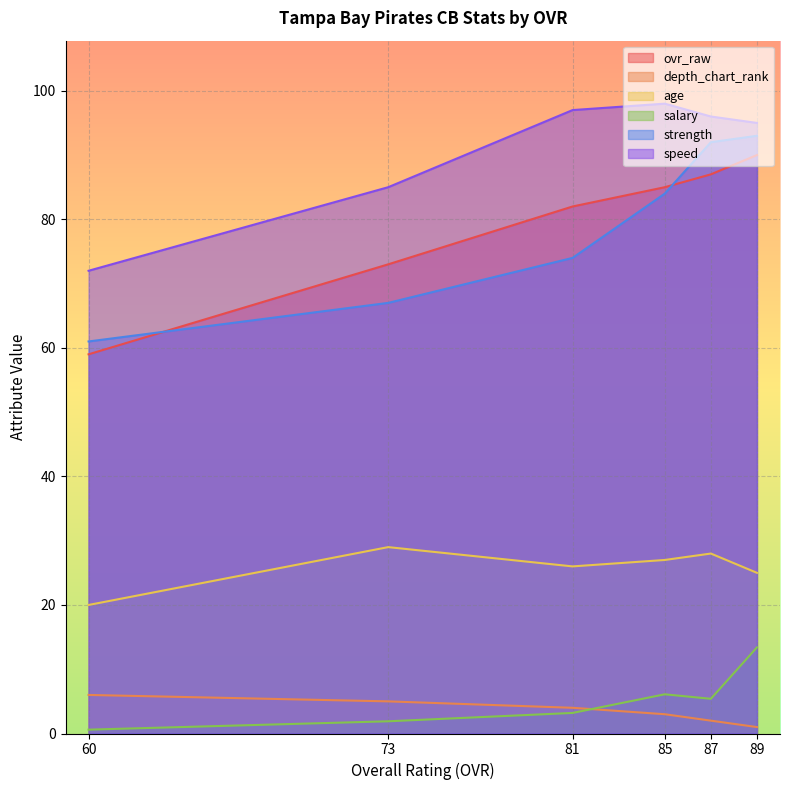

What is the greatest value displayed?

98.0